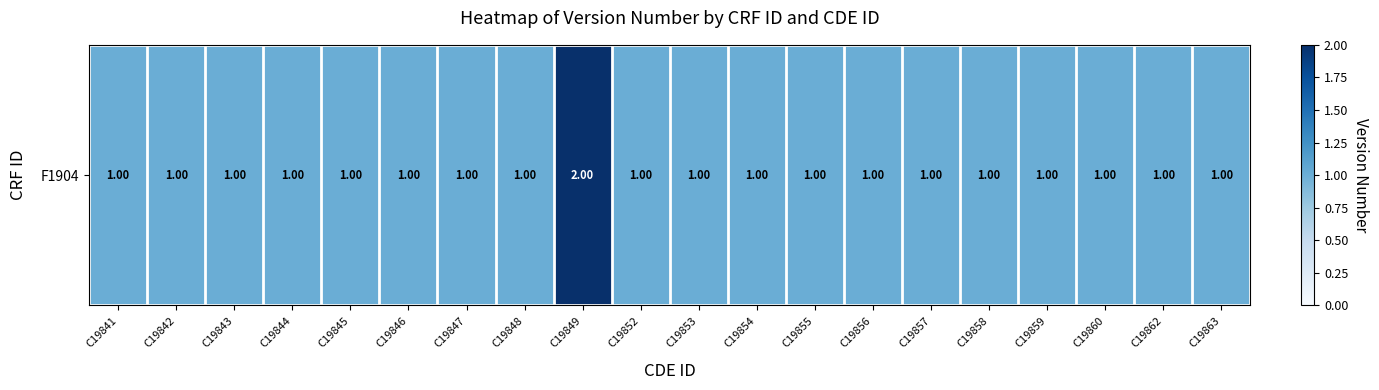

Rank the categories by value from lowest to highest.

C19841, C19842, C19843, C19844, C19845, C19846, C19847, C19848, C19852, C19853, C19854, C19855, C19856, C19857, C19858, C19859, C19860, C19862, C19863, C19849